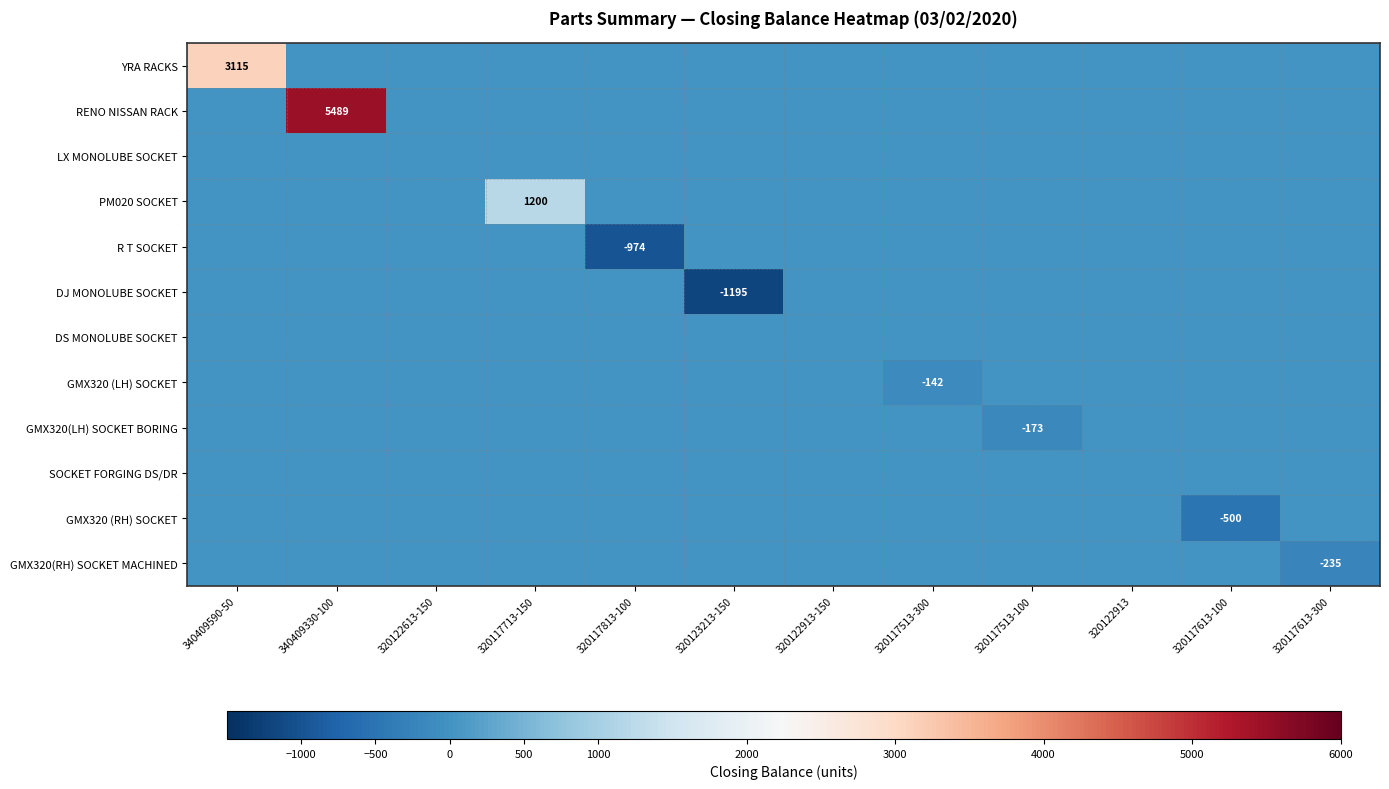

What is the total value across all series at 320117713-150?

1200